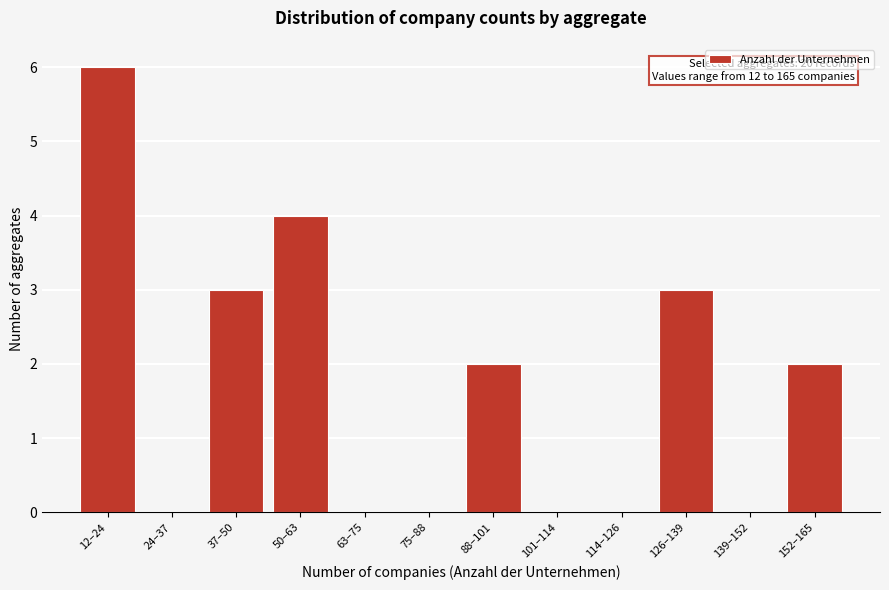

Reading right to left, extract all data points from this chart.

152–165=2	139–152=0	126–139=3	114–126=0	101–114=0	88–101=2	75–88=0	63–75=0	50–63=4	37–50=3	24–37=0	12–24=6